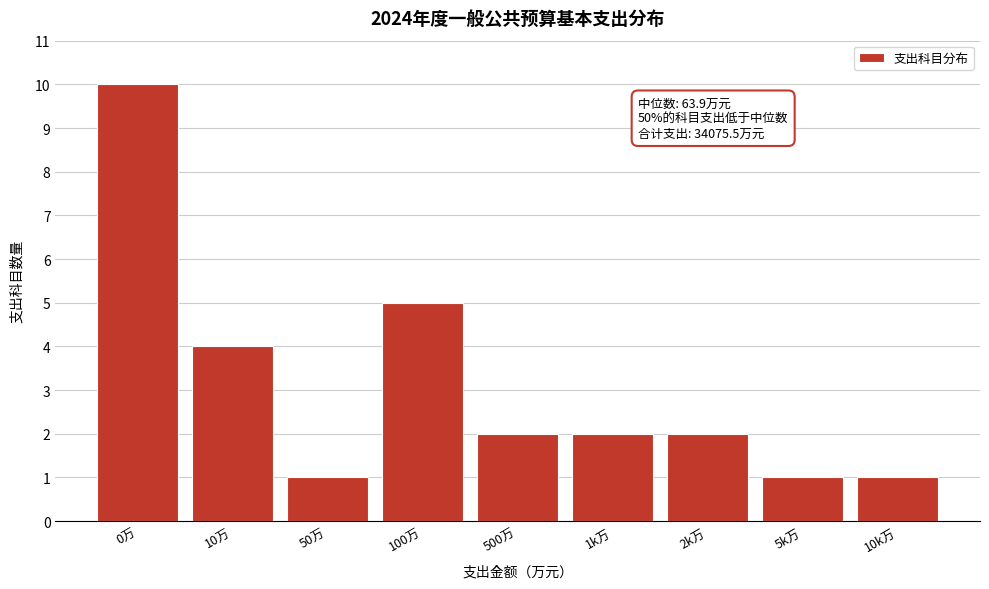

Reading left to right, transcribe all the data shown in this chart.

0万=10	10万=4	50万=1	100万=5	500万=2	1k万=2	2k万=2	5k万=1	10k万=1